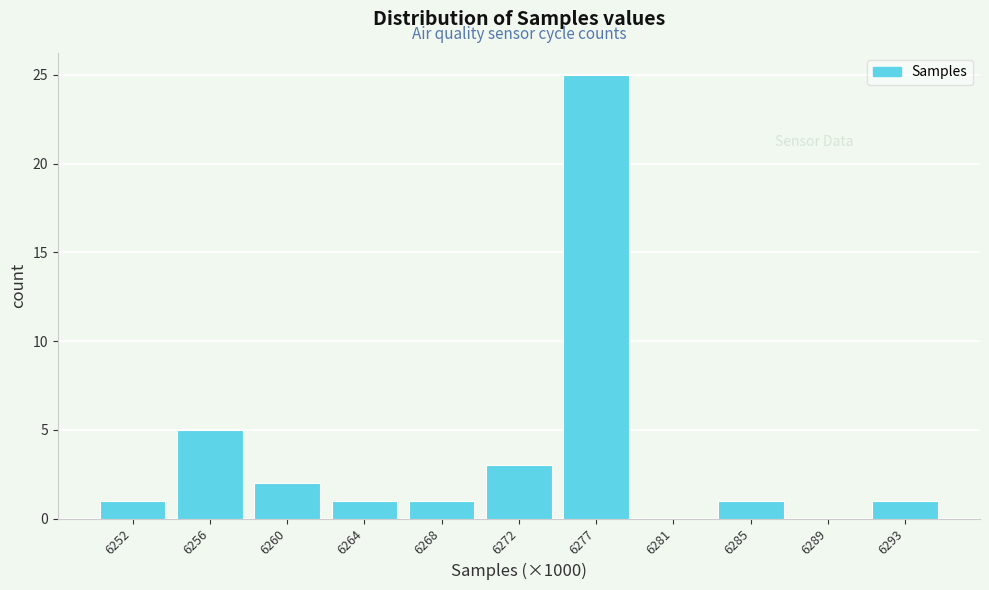

Reading right to left, what are all the values shown in this chart?

6293=1	6289=0	6285=1	6281=0	6277=25	6272=3	6268=1	6264=1	6260=2	6256=5	6252=1